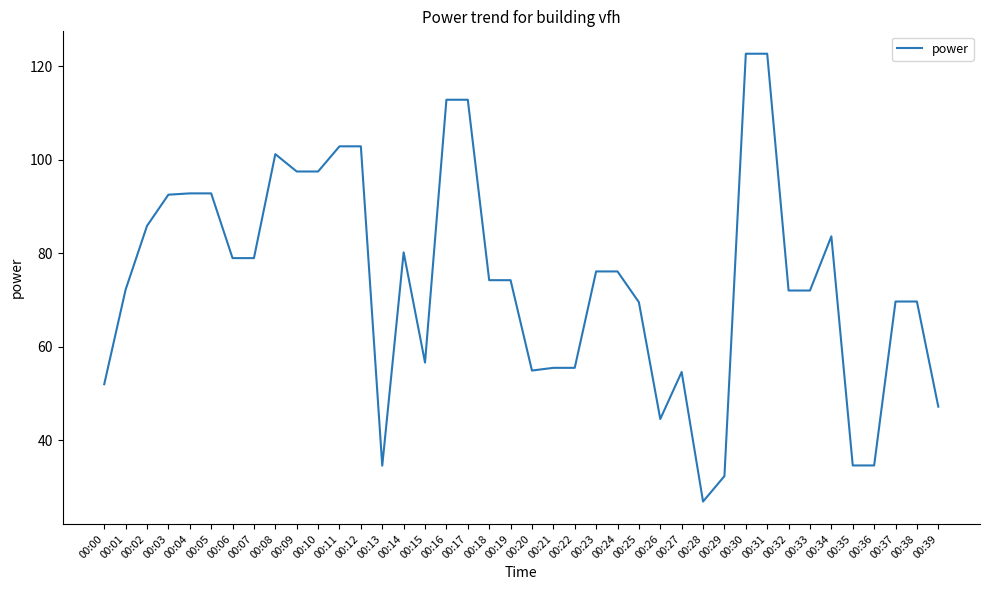

Which has a higher value, 00:18 or 00:28?

00:18